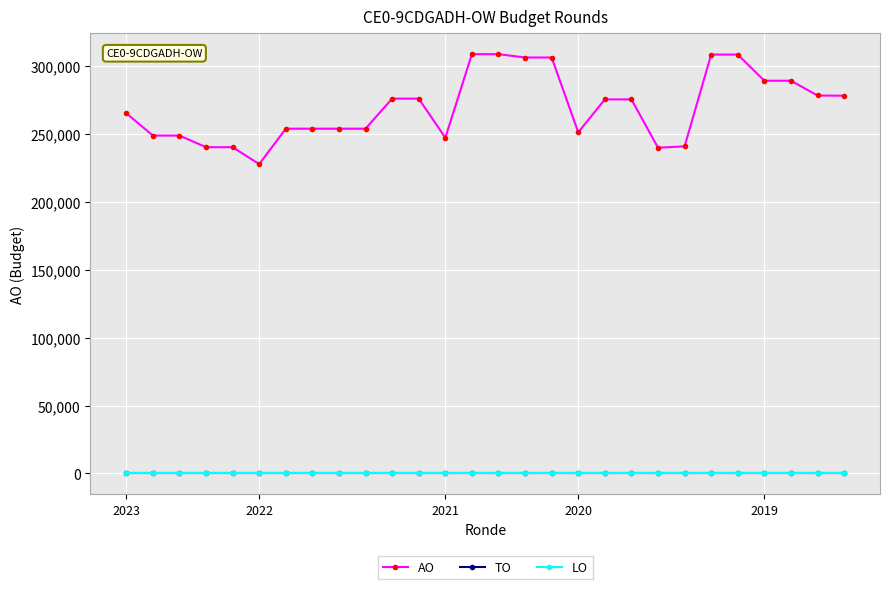

What is the label of the 12th point from the left?

11